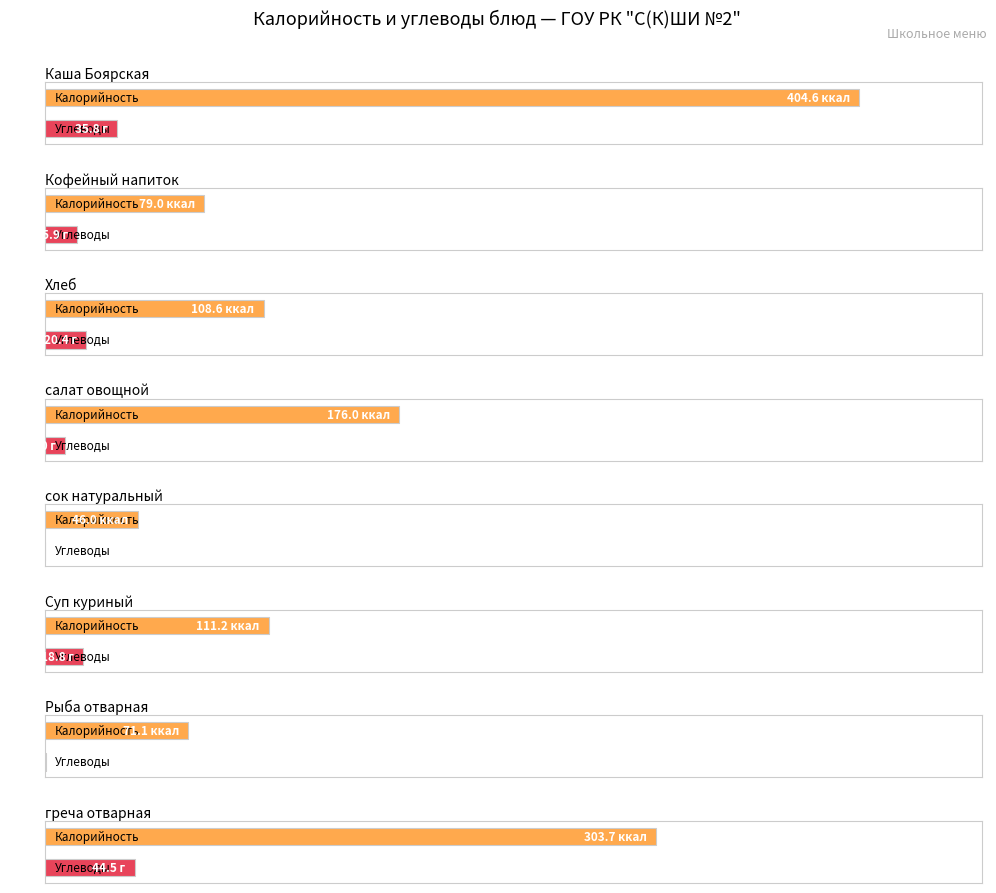

What is the average value of the Углеводы series?

19.6